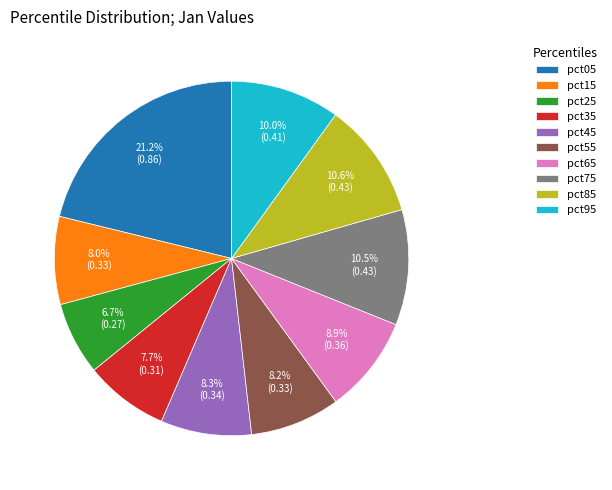

To the nearest percent, what is the difference between the pct05 and pct45 slice percentages?

13%